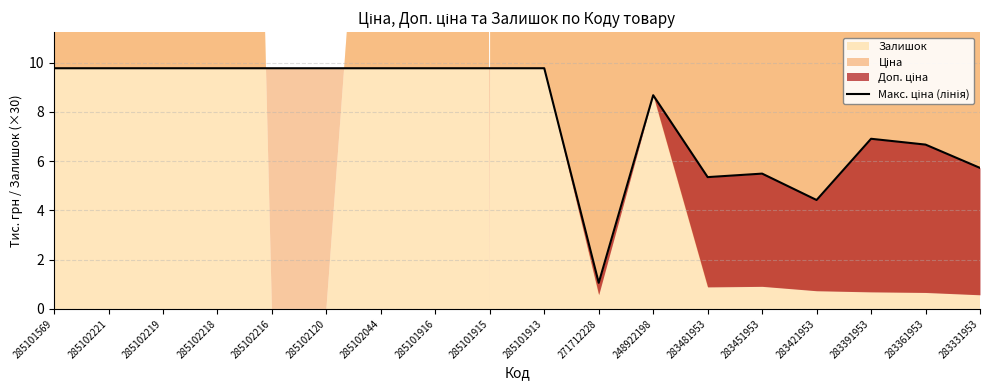

Reading right to left, extract all data points from this chart.

5.7	6.7	6.9	4.4	5.5	5.4	8.7	1.1	9.8	9.8	9.8	9.8	9.8	9.8	9.8	9.8	9.8	9.8